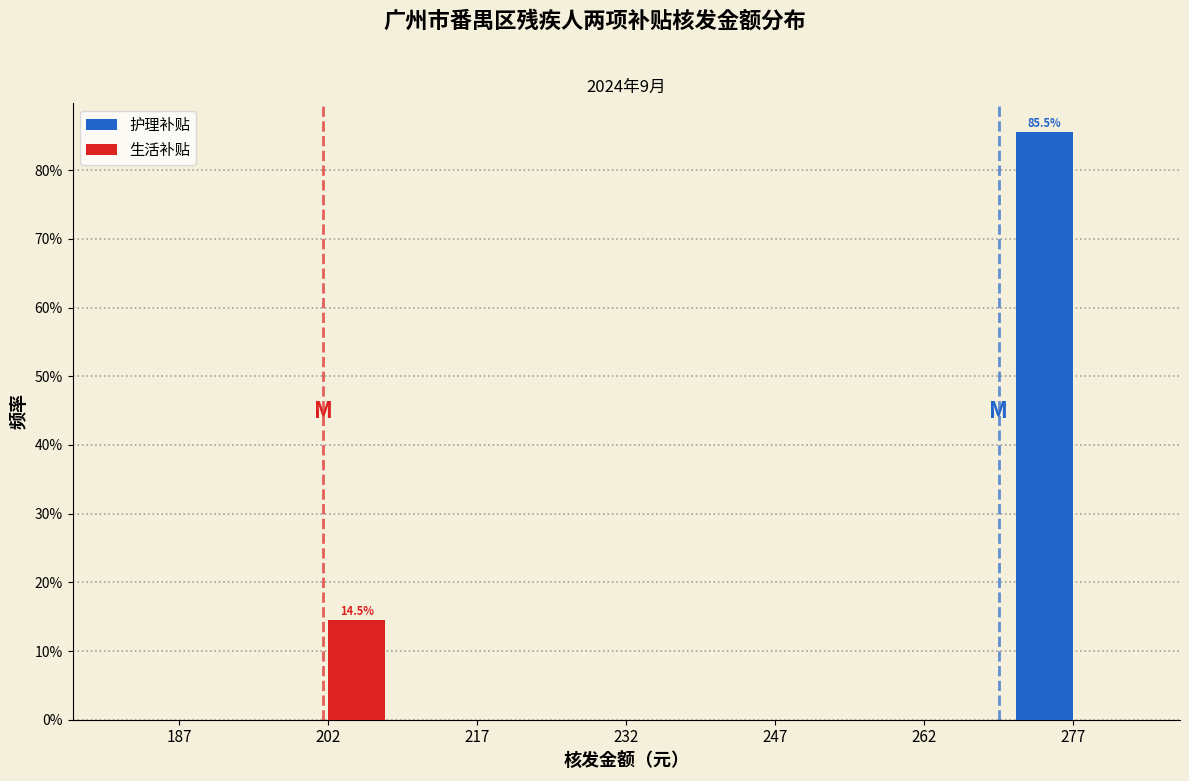

In the 护理补贴 series, which range on the x-axis has the tallest bar?

270 to 285